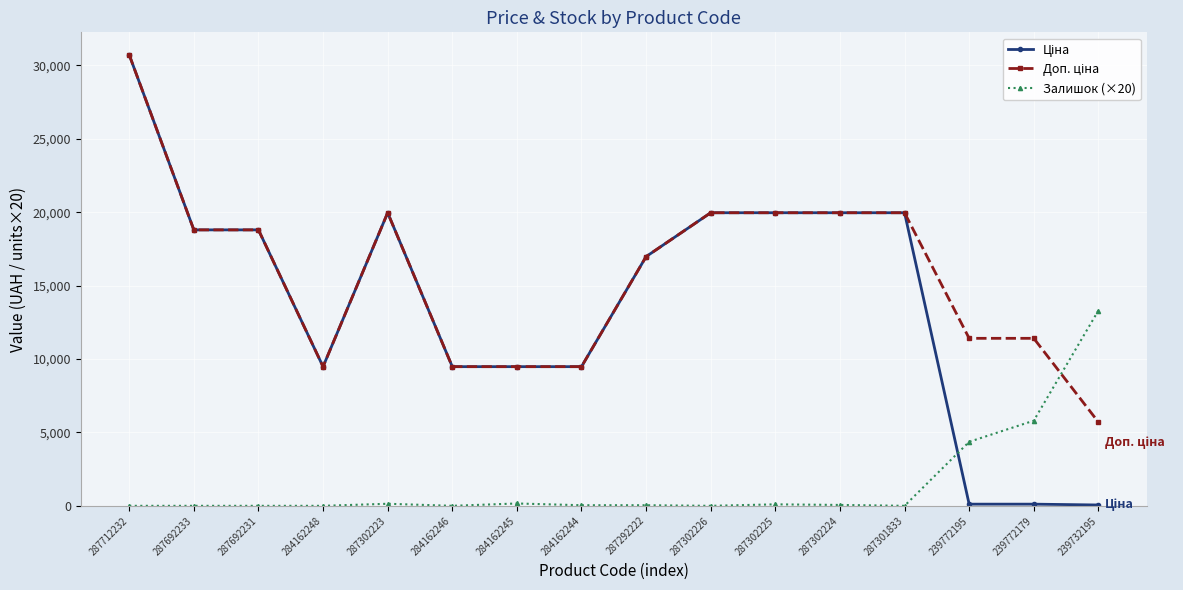

What is the difference between the highest and lowest values at 287302226?

19964.2